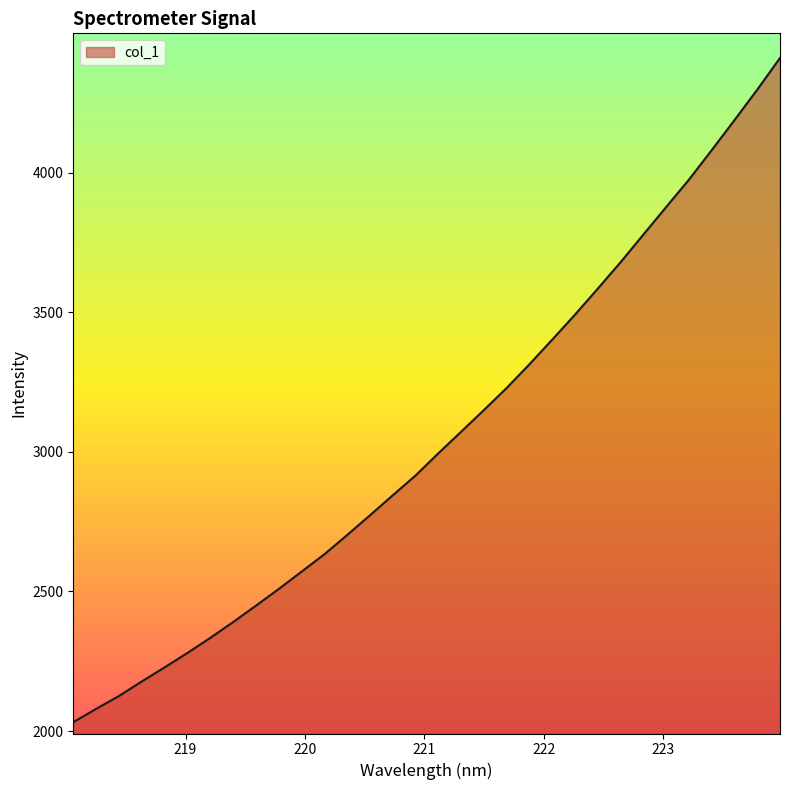

What is the maximum value shown in the chart?

4411.8